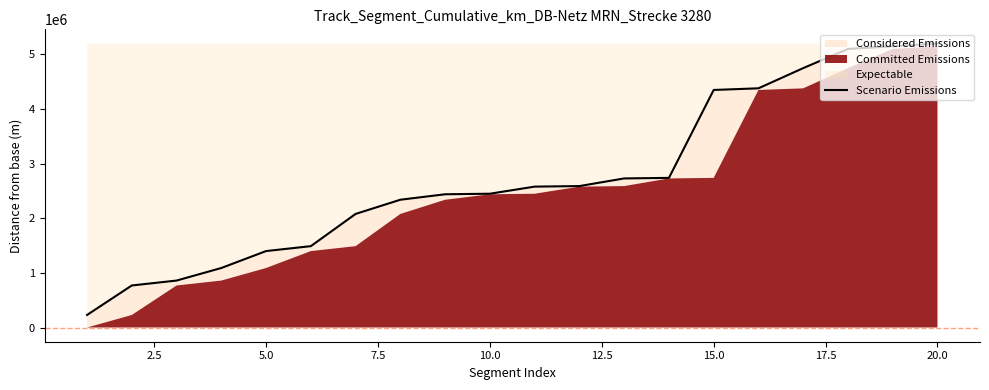

Reading left to right, transcribe all the data shown in this chart.

230000	770000	860000	1090000	1400000	1490000	2080024	2340000	2440048	2450000	2580000	2590054	2730050	2740000	4350006	4380036	4750010	5100025	5150023	5200077